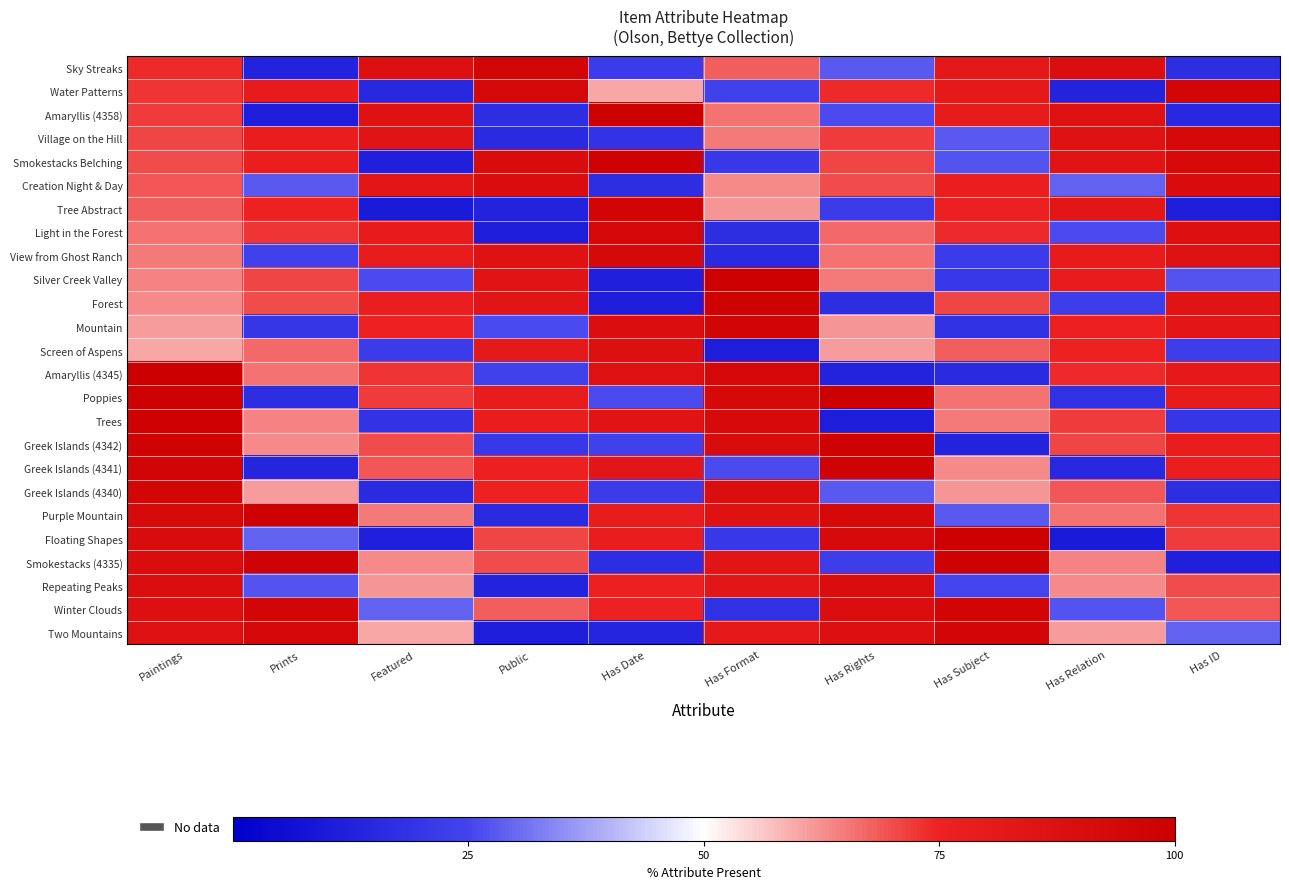

Reading right to left, extract all data points from this chart.

Sky Streaks: Has ID=17	Has Relation=89	Has Subject=82	Has Rights=28	Has Format=68	Has Date=22	Public=95	Featured=88	Prints=13	Paintings=74
Water Patterns: Has ID=95	Has Relation=13	Has Subject=81	Has Rights=74	Has Format=24	Has Date=60	Public=94	Featured=15	Prints=80	Paintings=73
Amaryllis (4358): Has ID=15	Has Relation=87	Has Subject=80	Has Rights=26	Has Format=66	Has Date=100	Public=17	Featured=86	Prints=11	Paintings=72
Village on the Hill: Has ID=93	Has Relation=86	Has Subject=28	Has Rights=72	Has Format=65	Has Date=19	Public=16	Featured=85	Prints=78	Paintings=71
Smokestacks Belching: Has ID=92	Has Relation=85	Has Subject=27	Has Rights=71	Has Format=21	Has Date=98	Public=91	Featured=12	Prints=77	Paintings=70
Creation Night & Day: Has ID=91	Has Relation=29	Has Subject=77	Has Rights=70	Has Format=63	Has Date=17	Public=90	Featured=83	Prints=28	Paintings=69
Tree Abstract: Has ID=11	Has Relation=83	Has Subject=76	Has Rights=22	Has Format=62	Has Date=96	Public=13	Featured=10	Prints=75	Paintings=68
Light in the Forest: Has ID=88	Has Relation=26	Has Subject=74	Has Rights=67	Has Format=17	Has Date=94	Public=11	Featured=80	Prints=73	Paintings=66
View from Ghost Ranch: Has ID=87	Has Relation=80	Has Subject=22	Has Rights=66	Has Format=16	Has Date=93	Public=86	Featured=79	Prints=24	Paintings=65
Silver Creek Valley: Has ID=27	Has Relation=79	Has Subject=21	Has Rights=65	Has Format=99	Has Date=12	Public=85	Featured=26	Prints=71	Paintings=64
Forest: Has ID=85	Has Relation=23	Has Subject=71	Has Rights=17	Has Format=98	Has Date=11	Public=84	Featured=77	Prints=70	Paintings=63
Mountain: Has ID=83	Has Relation=76	Has Subject=18	Has Rights=62	Has Format=96	Has Date=89	Public=26	Featured=75	Prints=20	Paintings=61
Screen of Aspens: Has ID=23	Has Relation=75	Has Subject=68	Has Rights=61	Has Format=11	Has Date=88	Public=81	Featured=22	Prints=67	Paintings=60
Amaryllis (4345): Has ID=81	Has Relation=74	Has Subject=16	Has Rights=13	Has Format=94	Has Date=87	Public=24	Featured=73	Prints=66	Paintings=100
Poppies: Has ID=80	Has Relation=18	Has Subject=66	Has Rights=100	Has Format=93	Has Date=26	Public=79	Featured=72	Prints=17	Paintings=99
Trees: Has ID=20	Has Relation=72	Has Subject=65	Has Rights=11	Has Format=92	Has Date=85	Public=78	Featured=19	Prints=64	Paintings=98
Greek Islands (4342): Has ID=78	Has Relation=71	Has Subject=13	Has Rights=98	Has Format=91	Has Date=24	Public=21	Featured=70	Prints=63	Paintings=97
Greek Islands (4341): Has ID=77	Has Relation=15	Has Subject=63	Has Rights=97	Has Format=26	Has Date=83	Public=76	Featured=69	Prints=14	Paintings=96
Greek Islands (4340): Has ID=17	Has Relation=69	Has Subject=62	Has Rights=28	Has Format=89	Has Date=22	Public=75	Featured=16	Prints=61	Paintings=95
Purple Mountain: Has ID=73	Has Relation=66	Has Subject=28	Has Rights=93	Has Format=86	Has Date=79	Public=16	Featured=65	Prints=99	Paintings=92
Floating Shapes: Has ID=72	Has Relation=10	Has Subject=99	Has Rights=92	Has Format=21	Has Date=78	Public=71	Featured=12	Prints=29	Paintings=91
Smokestacks (4335): Has ID=12	Has Relation=64	Has Subject=98	Has Rights=23	Has Format=84	Has Date=17	Public=70	Featured=63	Prints=97	Paintings=90
Repeating Peaks: Has ID=70	Has Relation=63	Has Subject=25	Has Rights=90	Has Format=83	Has Date=76	Public=13	Featured=62	Prints=27	Paintings=89
Winter Clouds: Has ID=69	Has Relation=27	Has Subject=96	Has Rights=89	Has Format=18	Has Date=75	Public=68	Featured=29	Prints=95	Paintings=88
Two Mountains: Has ID=29	Has Relation=61	Has Subject=95	Has Rights=88	Has Format=81	Has Date=14	Public=11	Featured=60	Prints=94	Paintings=87